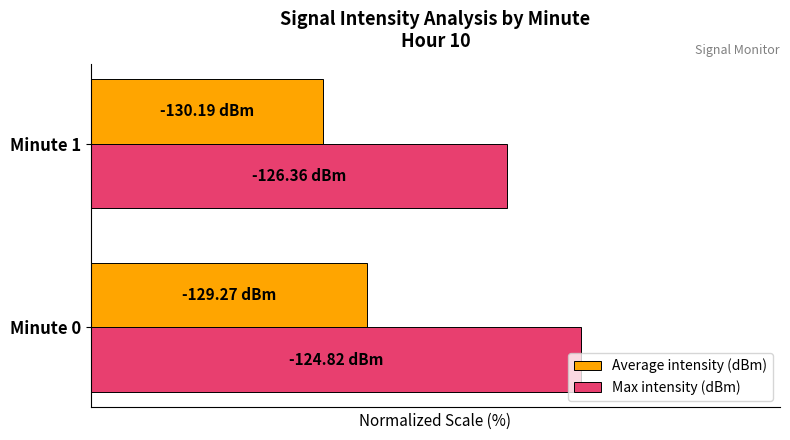

What is the value of the Average intensity (dBm) bar at the 2nd from the left?

37.0